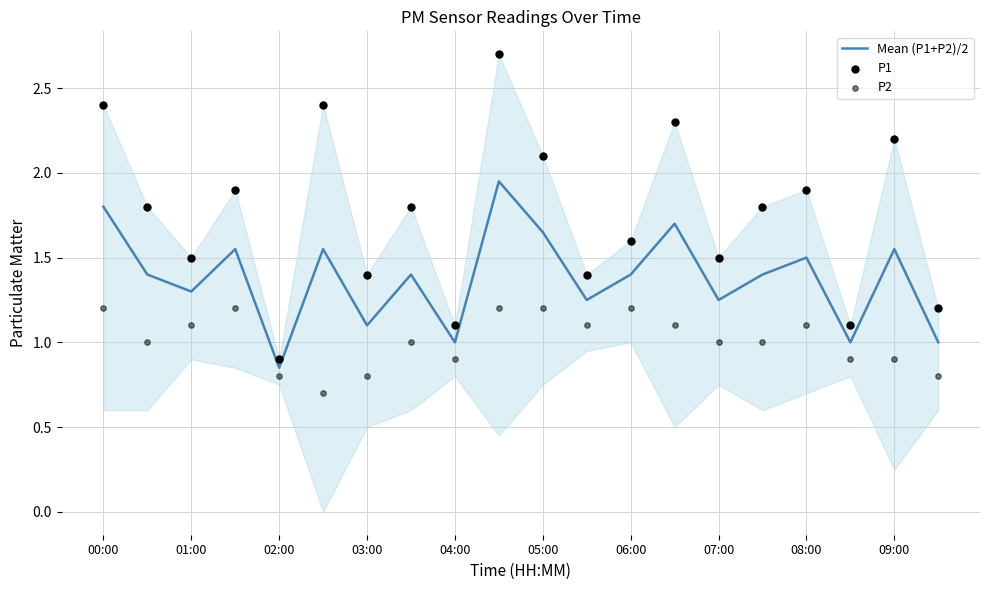

Which series has the largest total across all categories?

P1